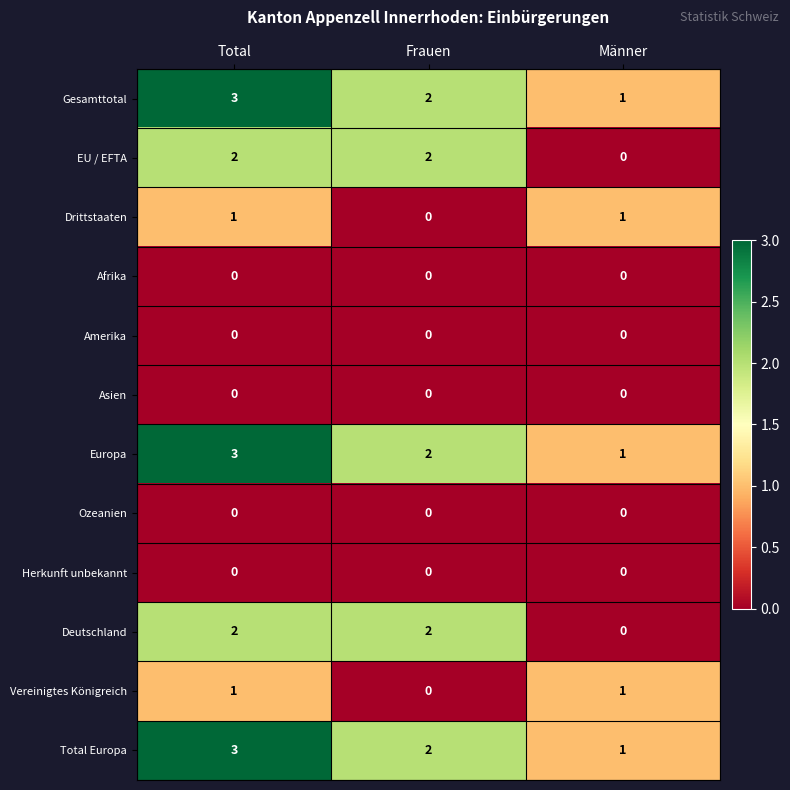

At which category is the sum across all series the highest?

Total